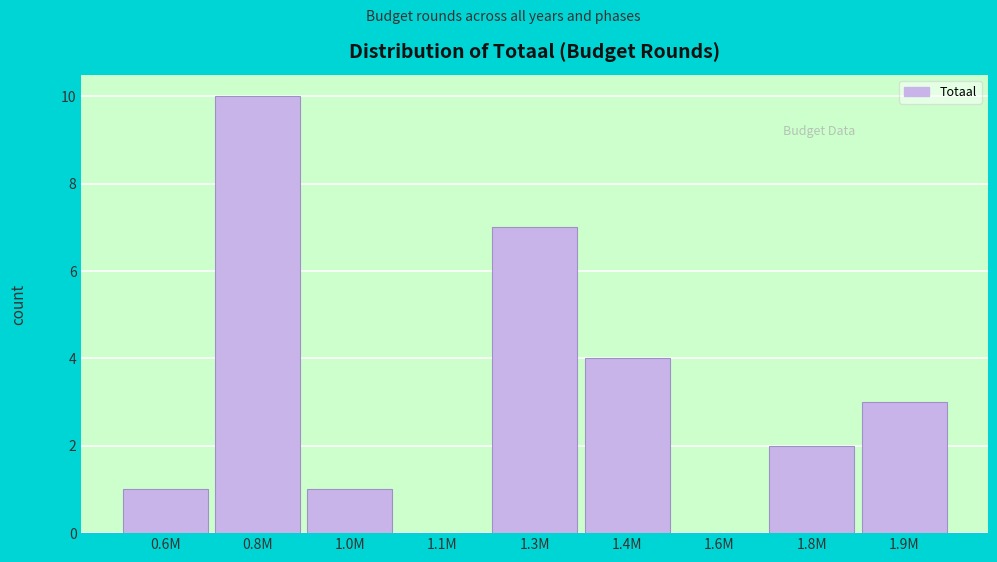

Reading left to right, list all the values displayed in this chart.

0.6M=1	0.8M=10	1.0M=1	1.1M=0	1.3M=7	1.4M=4	1.6M=0	1.8M=2	1.9M=3